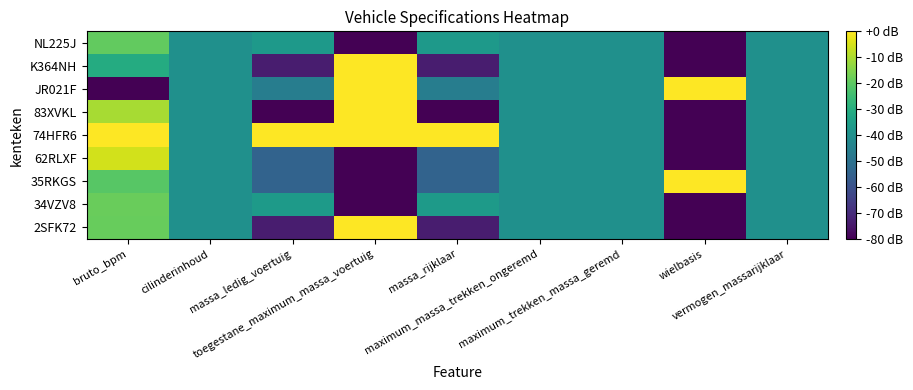

At which category does the chart reach its minimum across all series?

wielbasis